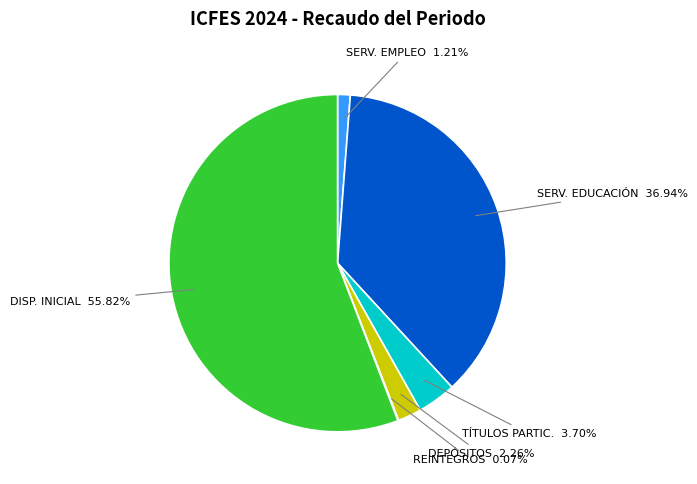

Is there a majority slice in this chart?

Yes